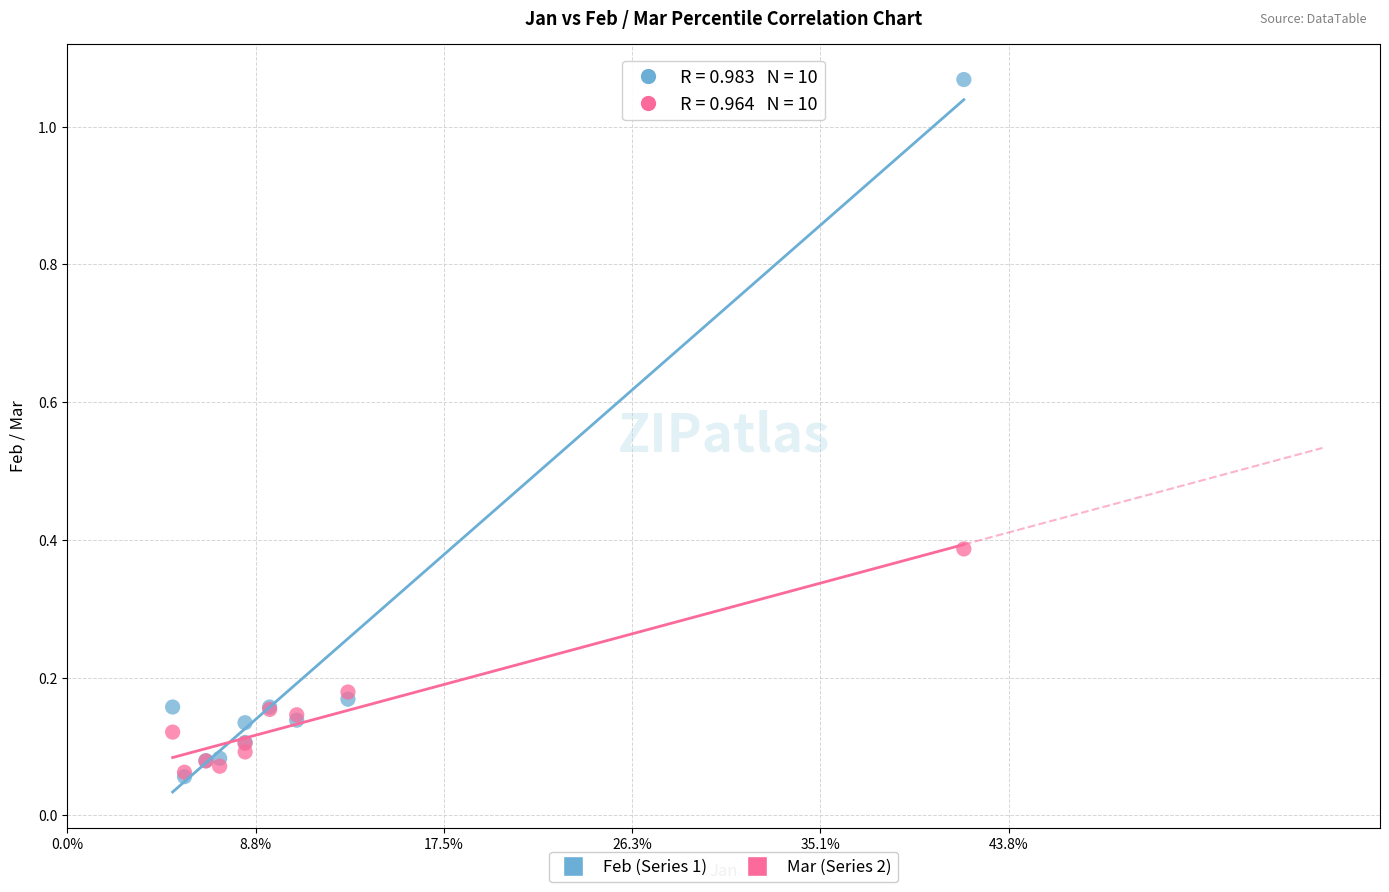

What are all the series names shown in the legend?

Feb (Series 1), Mar (Series 2)